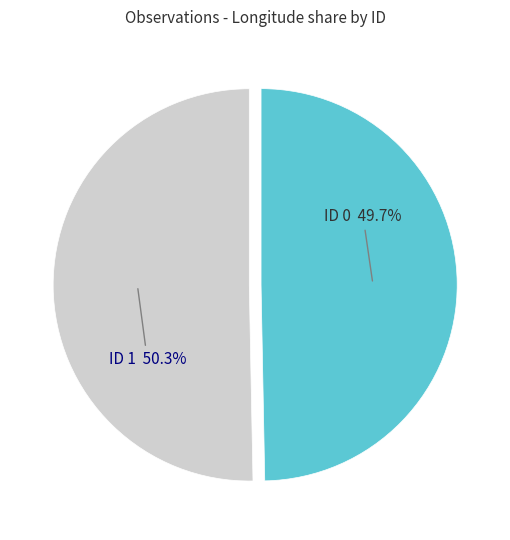

How many slices are in this pie chart?

2